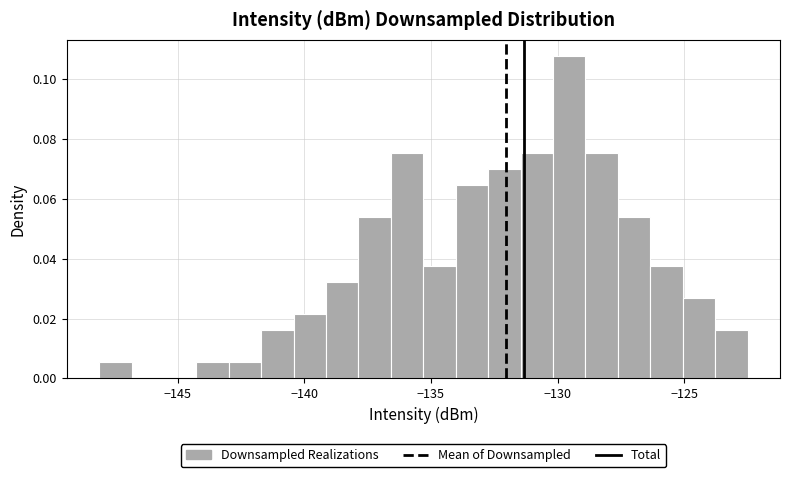

Read against the x-axis, roughly where is the centre of the tallest bar?

-129.5